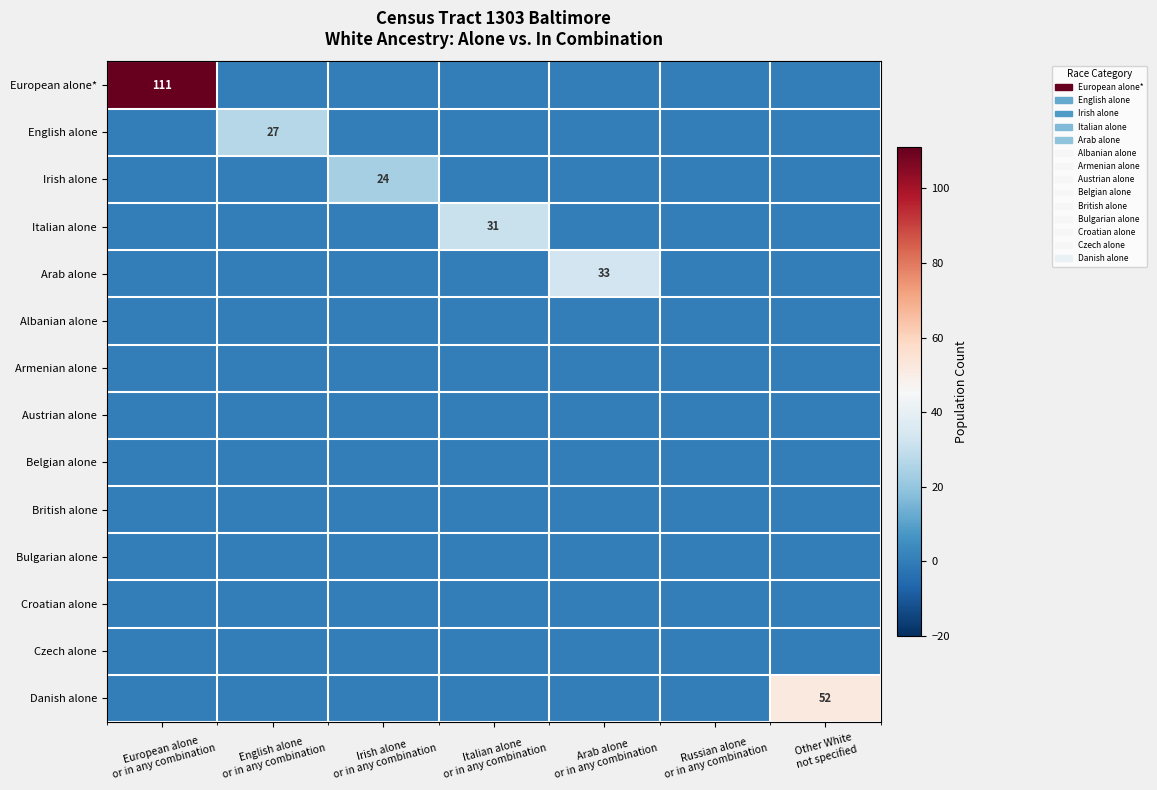

True or false: Danish alone has a value of 0 at Italian alone or in any combination.

True